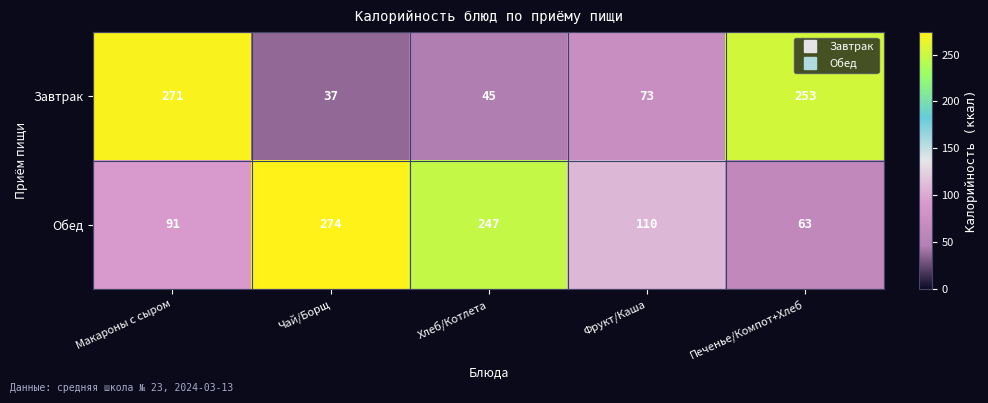

What is the greatest value displayed?

274